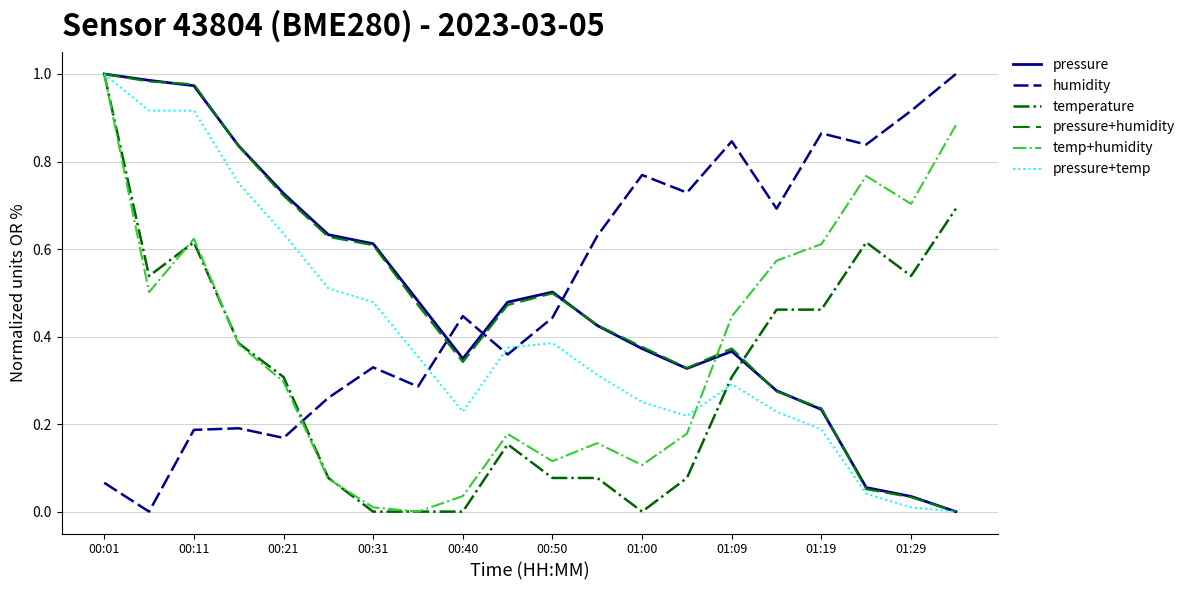

Which series ends up on top after the final intersection of pressure+temp and temp+humidity?

temp+humidity